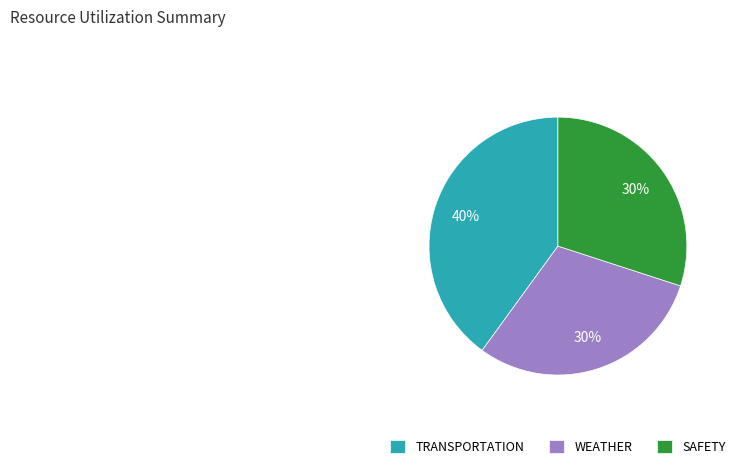

The WEATHER slice represents 30% of the pie. True or false?

True